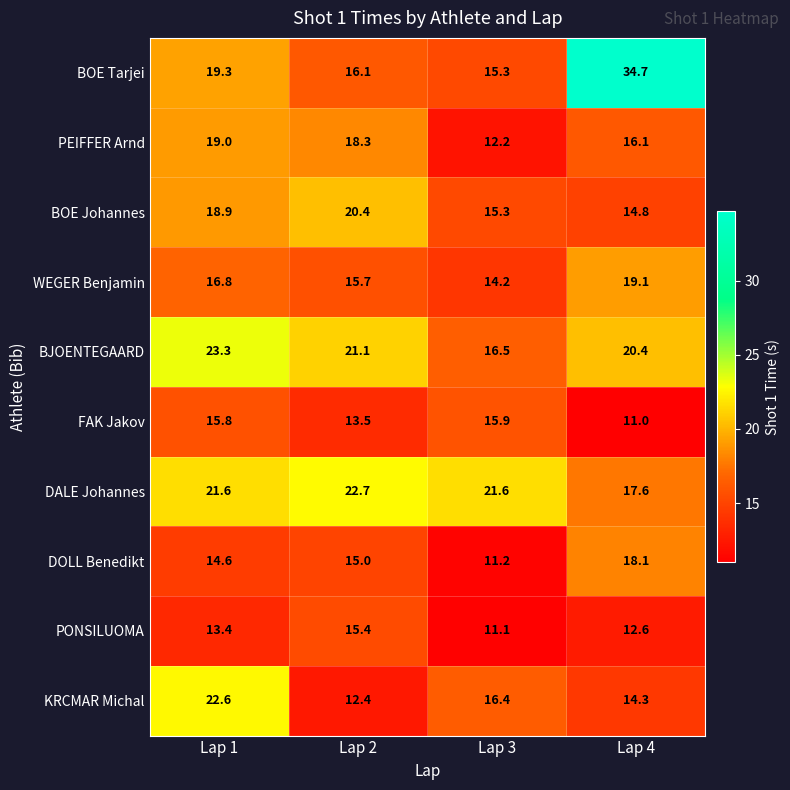

Which label corresponds to the largest value in the chart?

Lap 4